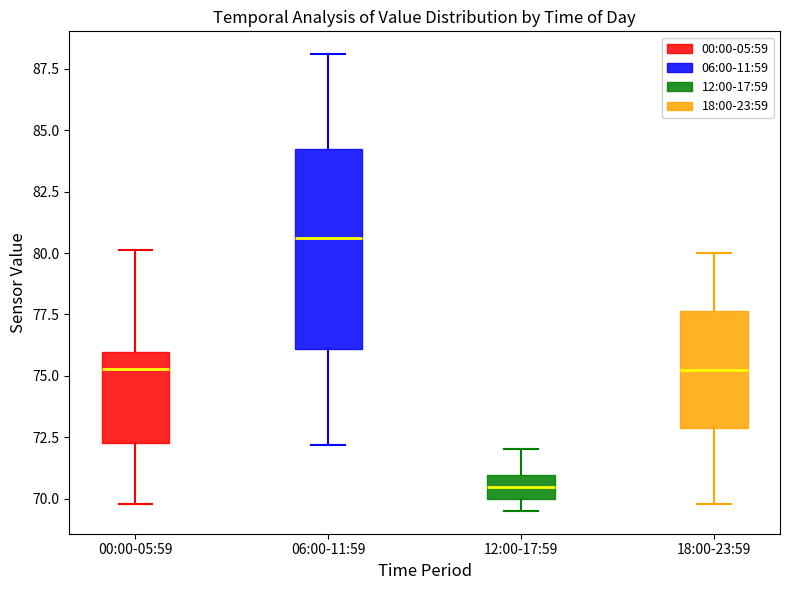

Which box is the tallest, from its lower edge to its upper edge?

06:00-11:59